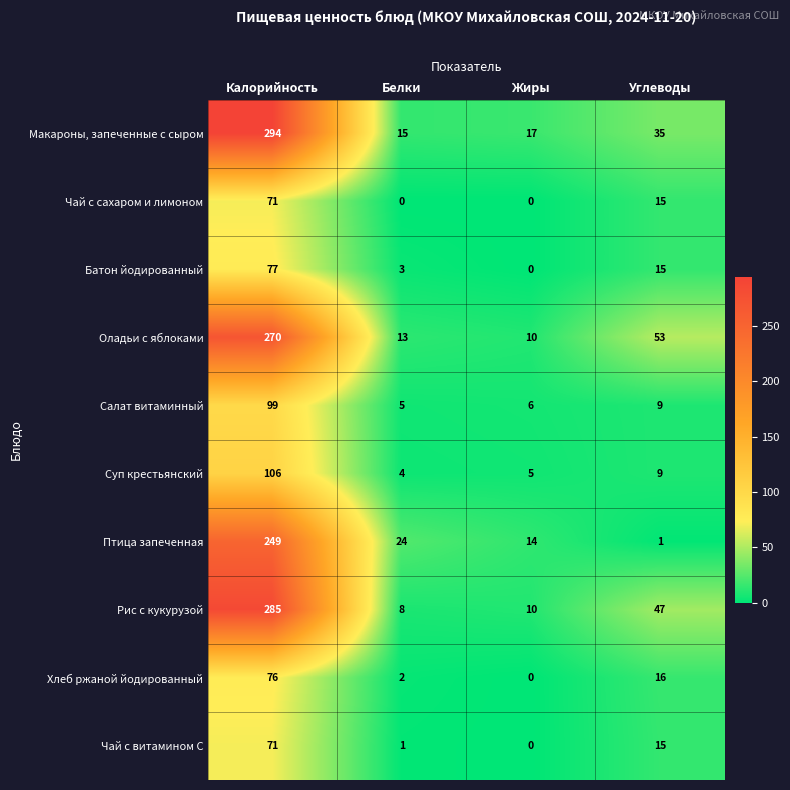

At how many categories does at least one series exceed 152?

1